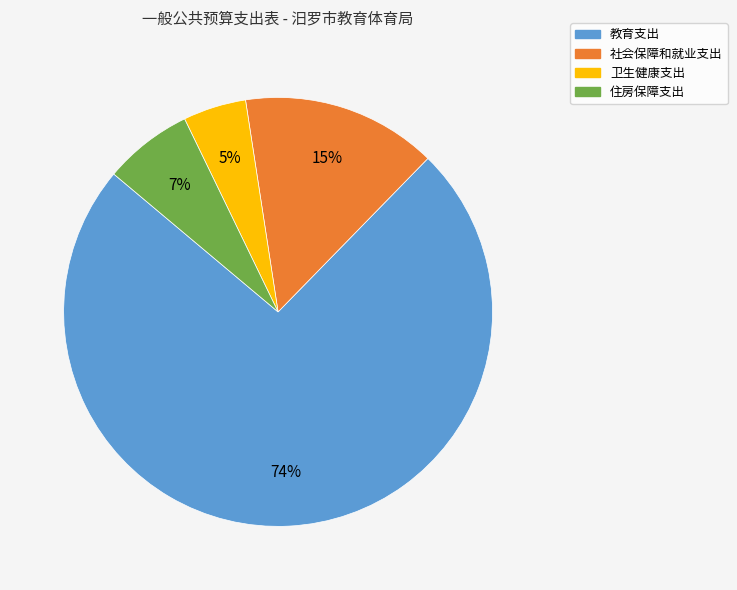

How many segments does this pie chart have?

4